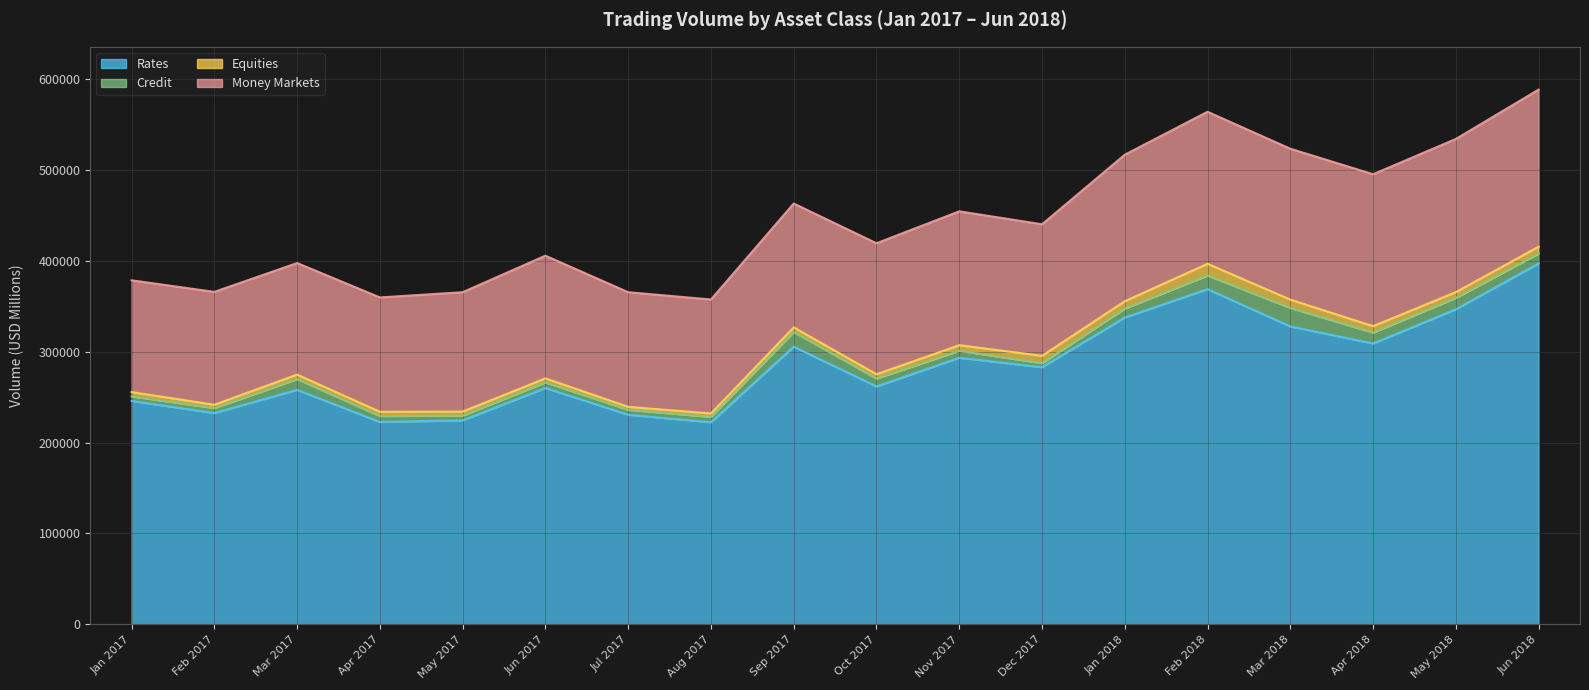

Reading right to left, transcribe all the data shown in this chart.

Rates: 397060	346634	308994	327750	368756	337510	282916	293275	261759	305486	222372	230594	260036	224444	222683	257975	232503	245832
Credit: 10871	12543	11938	20276	14985	9886	4456	7685	8687	16171	5885	5420	6139	5196	6479	11823	5431	4944
Equities: 7532	6306	7098	9193	12877	8096	8033	6136	4700	5039	3760	3282	4444	4446	4702	4947	3663	4743
Money Markets: 172778	168465	167100	165969	167206	161126	144679	147252	144062	136221	125354	126078	134924	131292	125763	122714	124149	122936